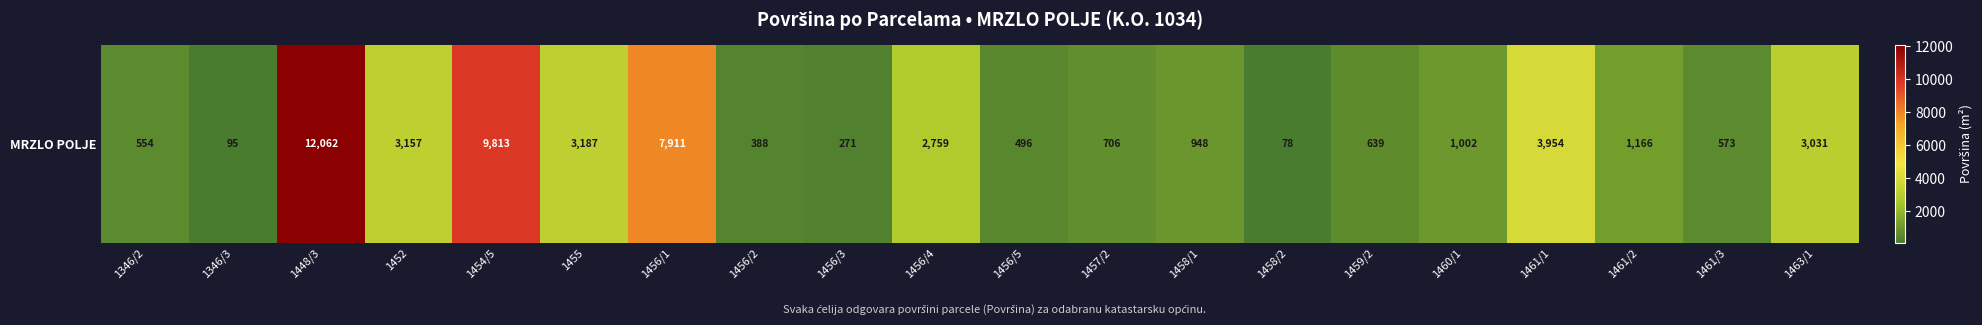

The chart shows a value of 388 at 1456/2. True or false?

True